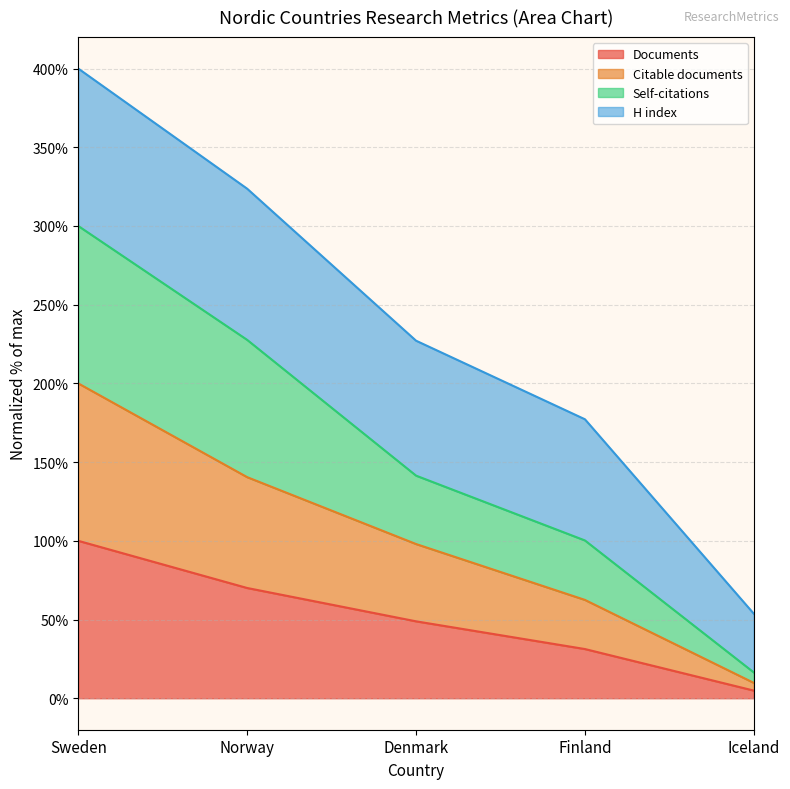

What value does the Documents series have at Denmark?

48.9